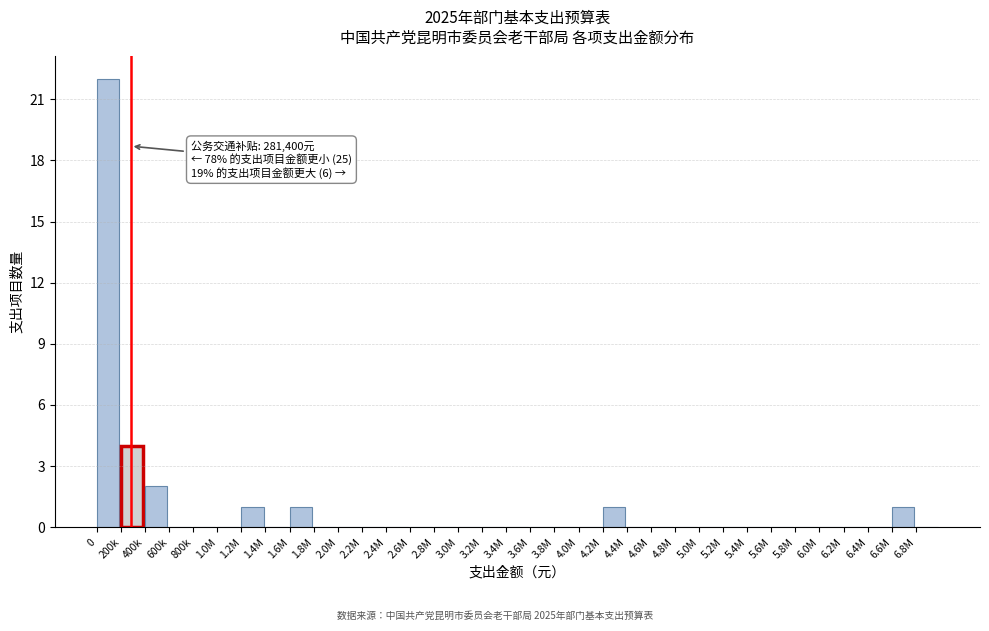

What is the sum of all values?

32